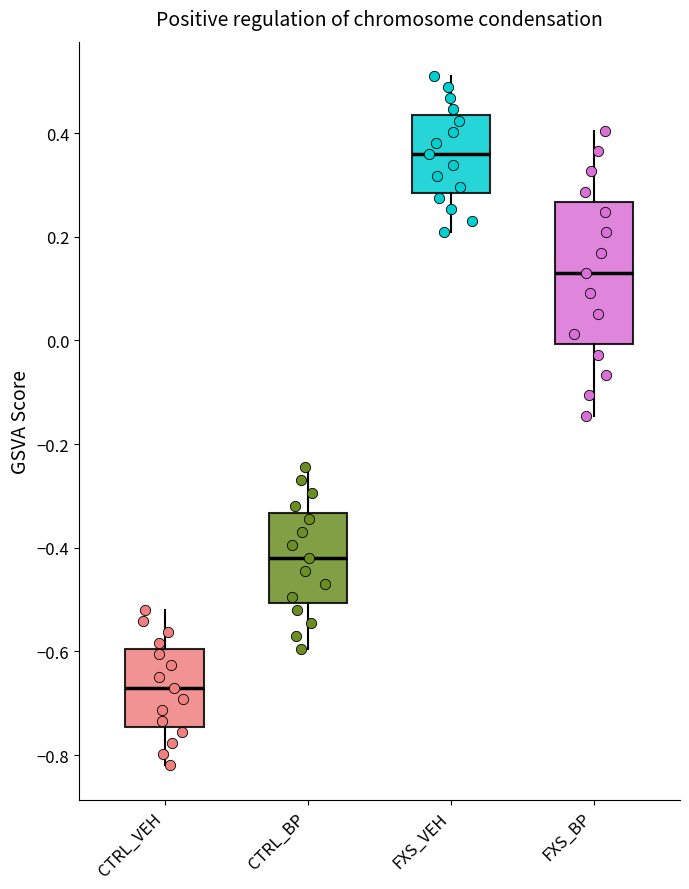

Comparing the boxes themselves (not the whiskers), which one is the tallest?

FXS_BP